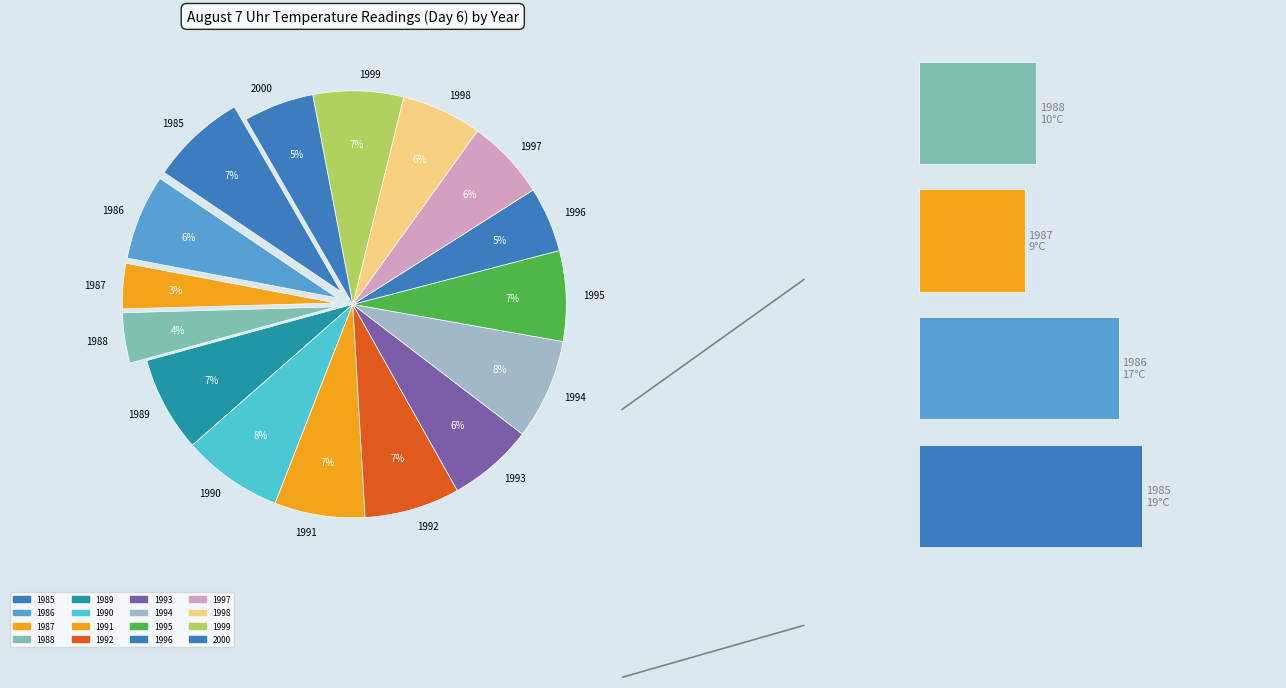

To the nearest percent, what percentage of the pie is 1989?

7%